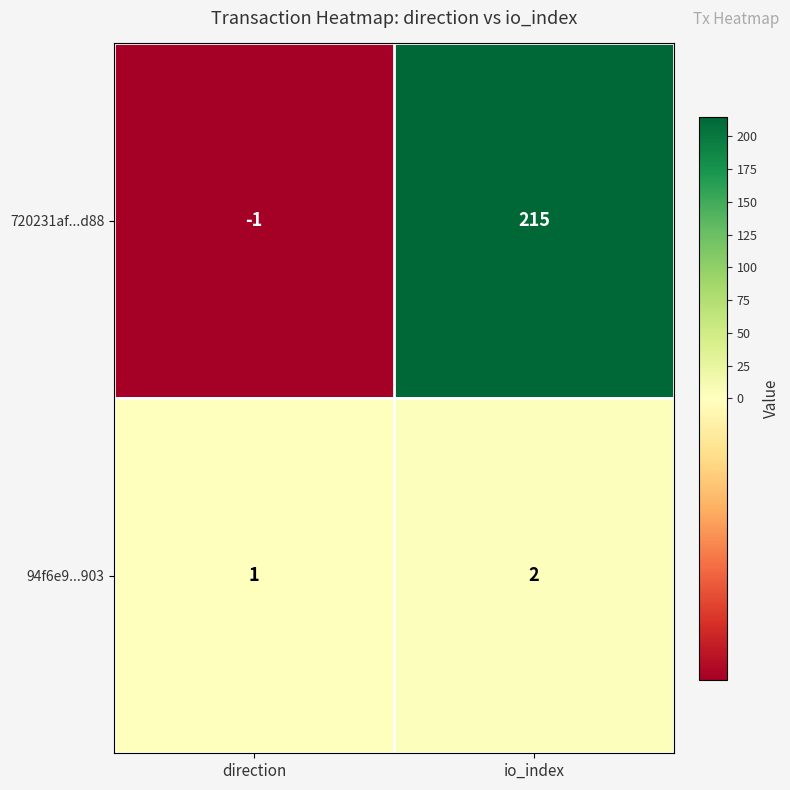

Reading right to left, what are all the values shown in this chart?

720231af...d88: 215	-1
94f6e9...903: 2	1